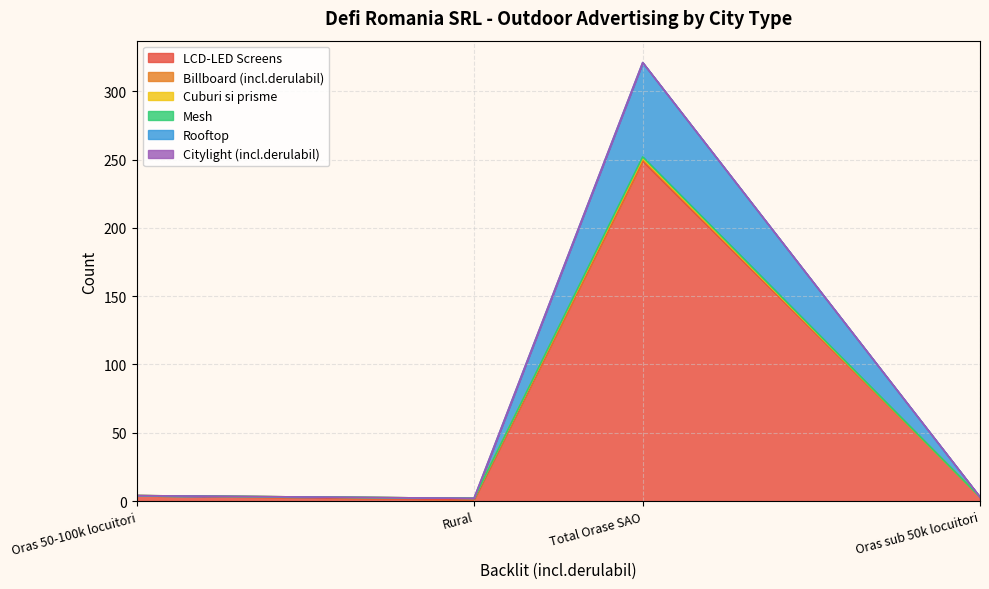

List the series in order of their peak value, highest first.

LCD-LED Screens, Rooftop, Billboard (incl.derulabil), Cuburi si prisme, Mesh, Citylight (incl.derulabil)